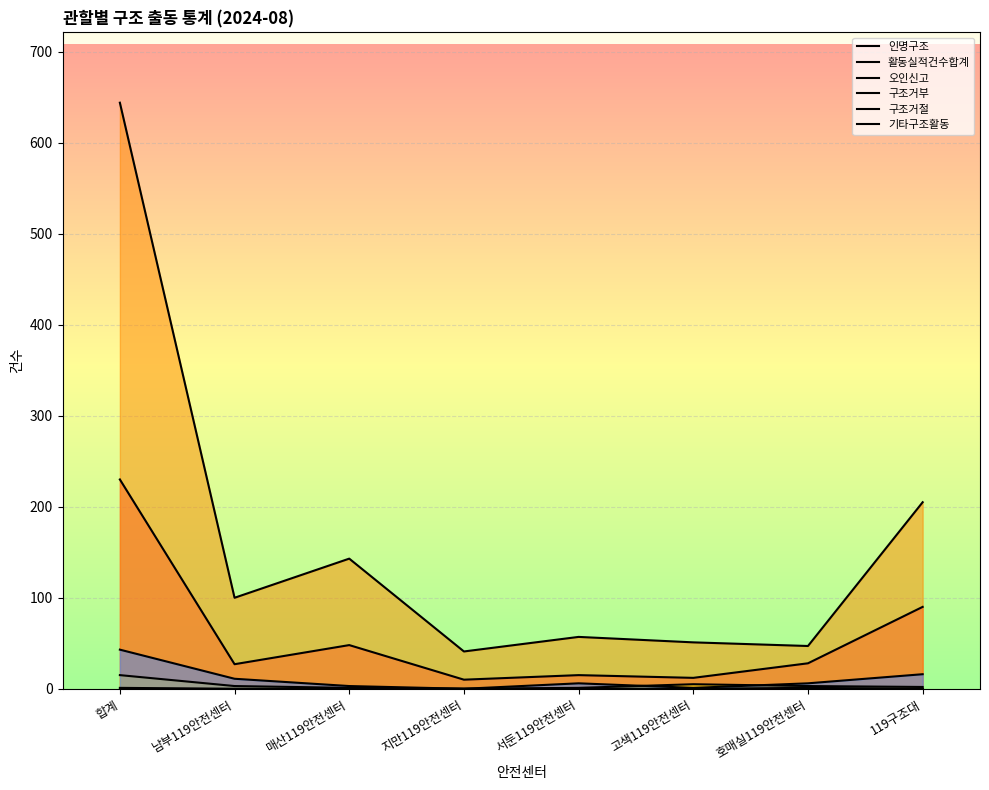

What is the difference between the 오인신고 values at 고색119안전센터 and 119구조대?

3